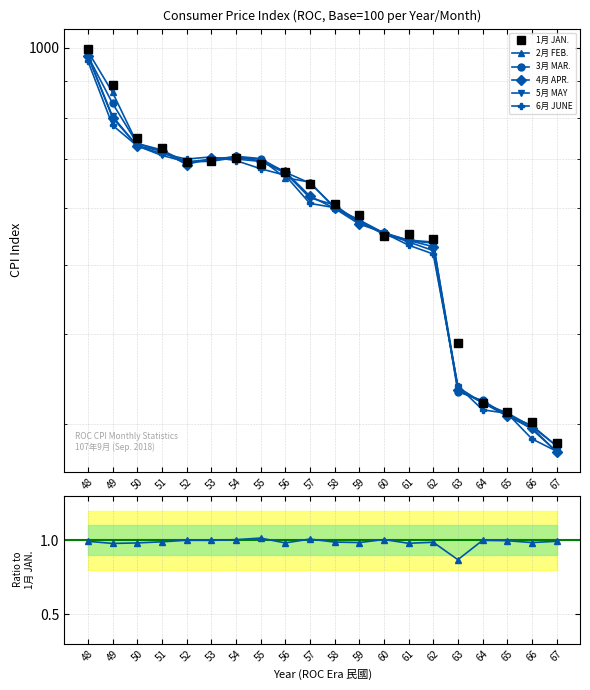

How many interior local valleys does the 5月 MAY series have?

1